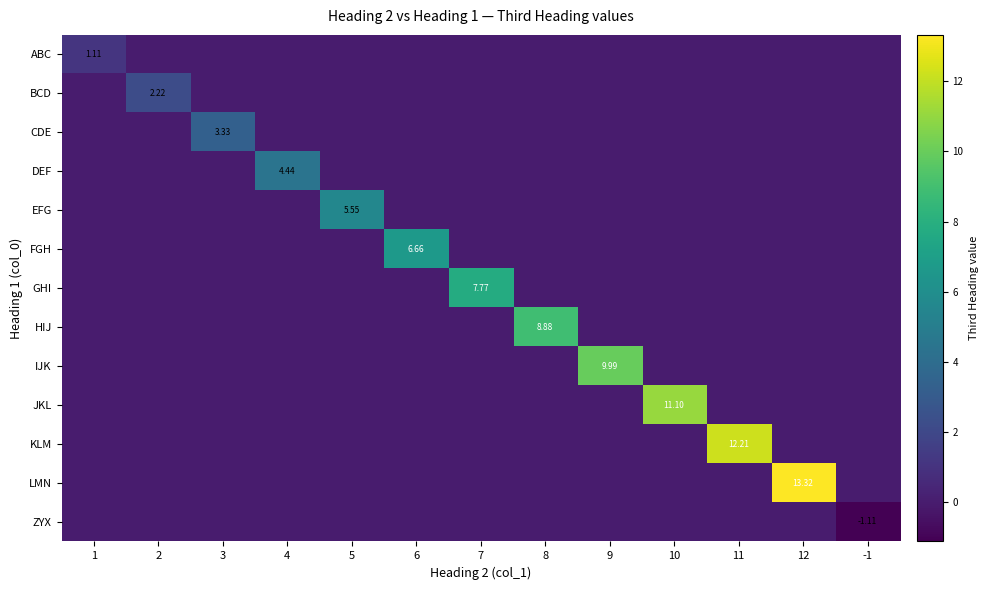

At which category is the sum across all series the highest?

12